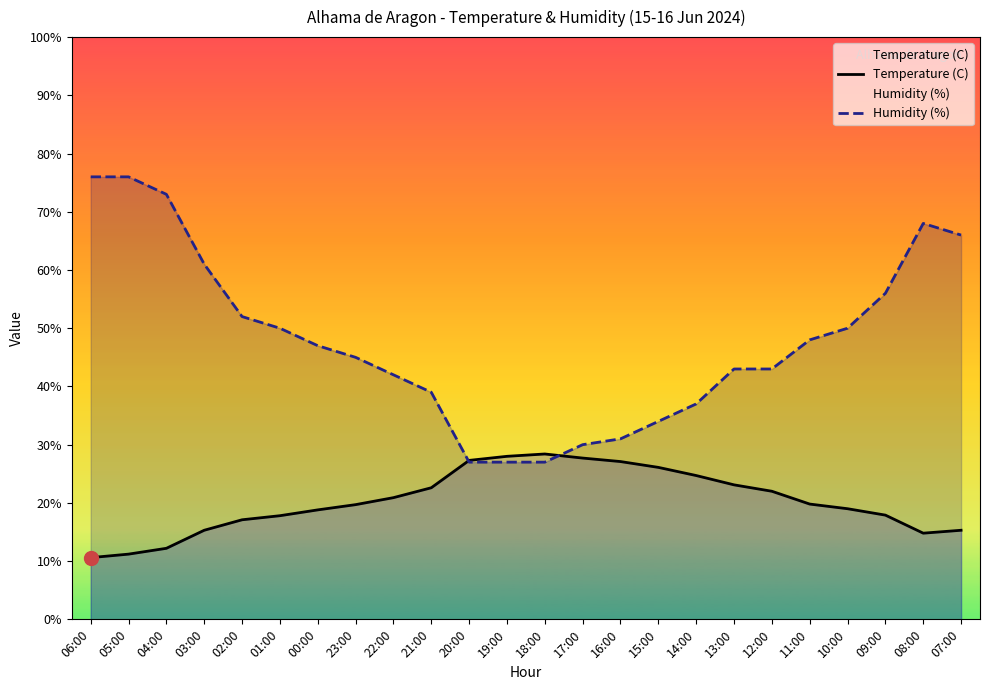

The value of Temperature (C) at 23:00 is 6.4. True or false?

False